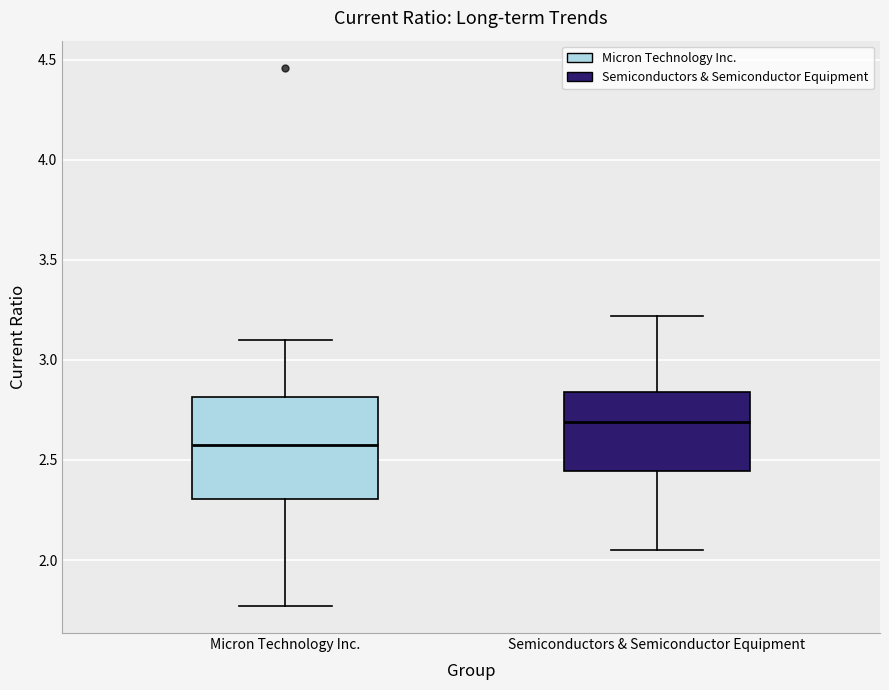

Where does the lower whisker of the box for Semiconductors & Semiconductor Equipment end on the y-axis? The values are not printed on the chart, so give them approximately, as read against the axis.

2.05